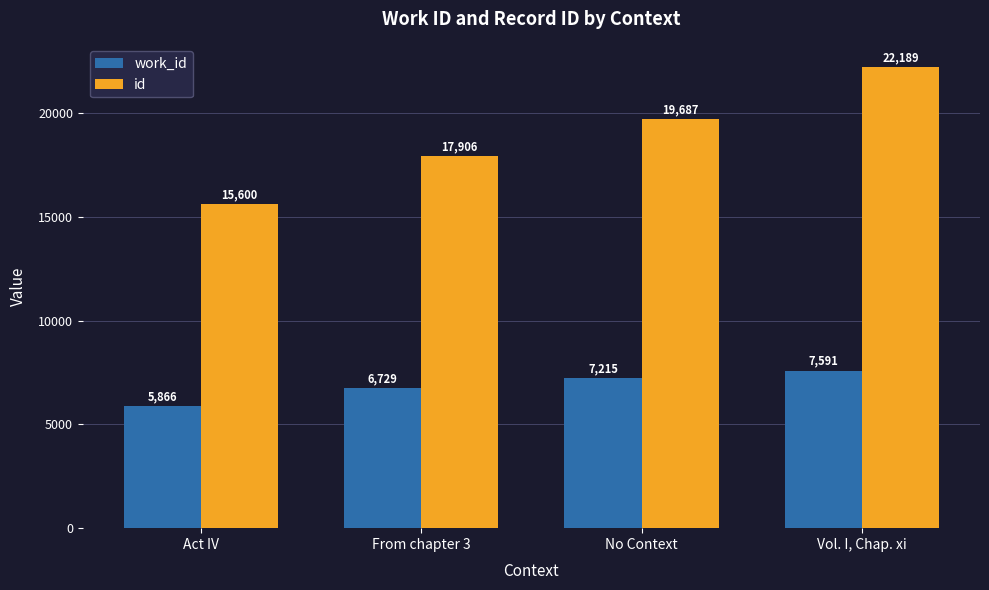

At how many categories does at least one series exceed 13794?

4